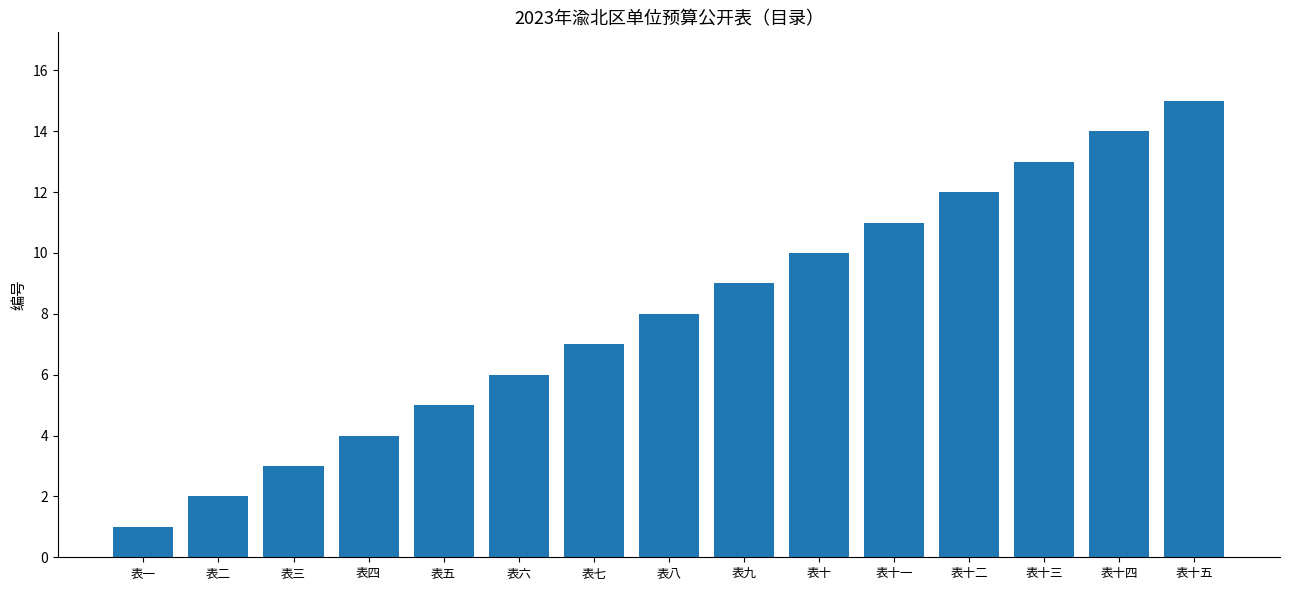

Which label corresponds to the smallest value in the chart?

表一